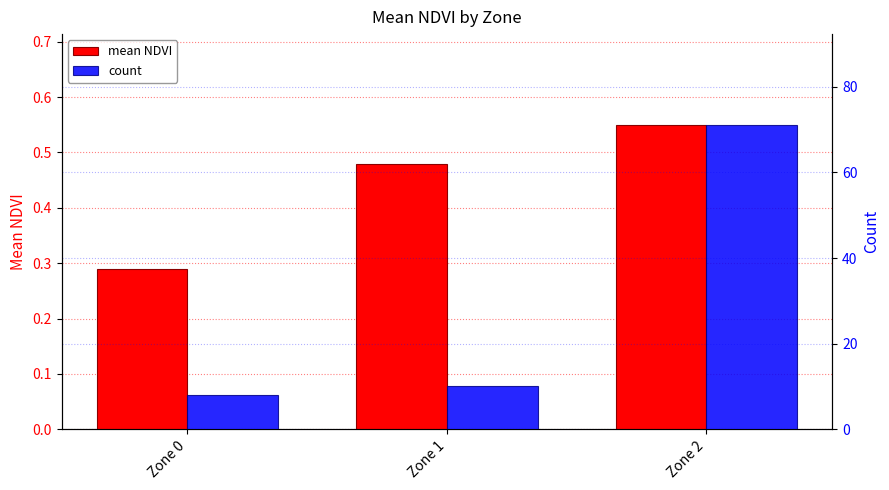

The value of mean NDVI at Zone 2 is 0.1. True or false?

False